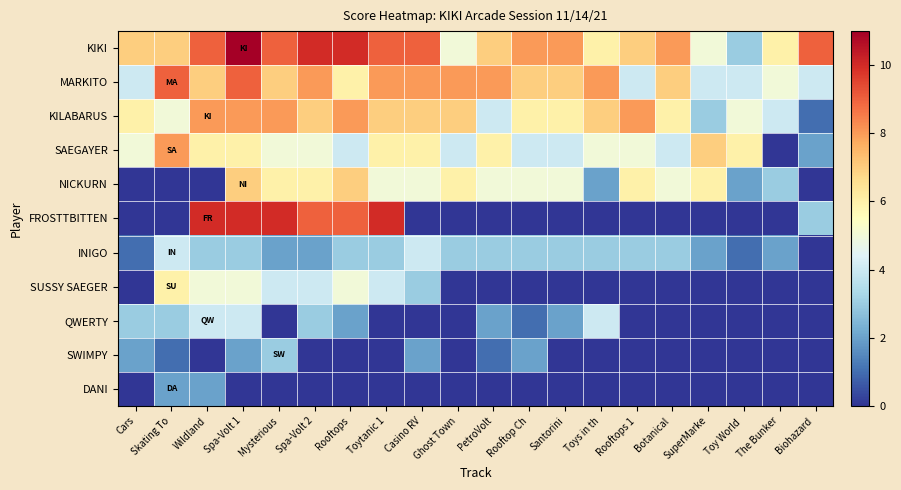

Between Casino RV and SuperMarke, which series saw the biggest shift?

KIKI